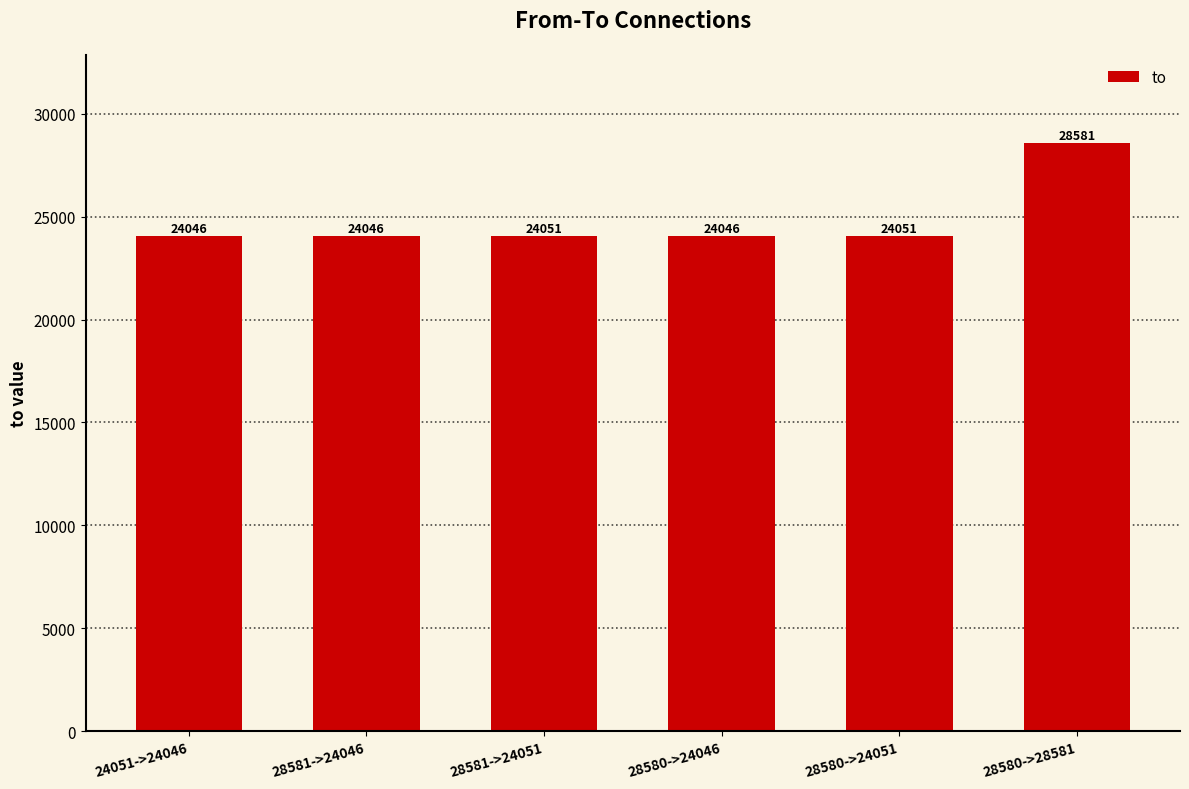

Reading right to left, transcribe all the data shown in this chart.

28580->28581=28581	28580->24051=24051	28580->24046=24046	28581->24051=24051	28581->24046=24046	24051->24046=24046